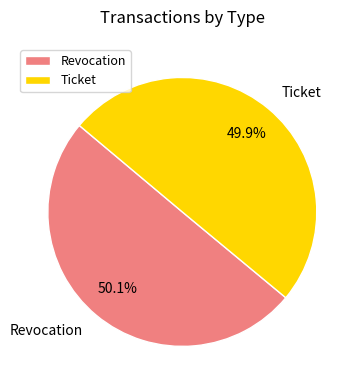

To the nearest percent, what is the average slice percentage?

50%